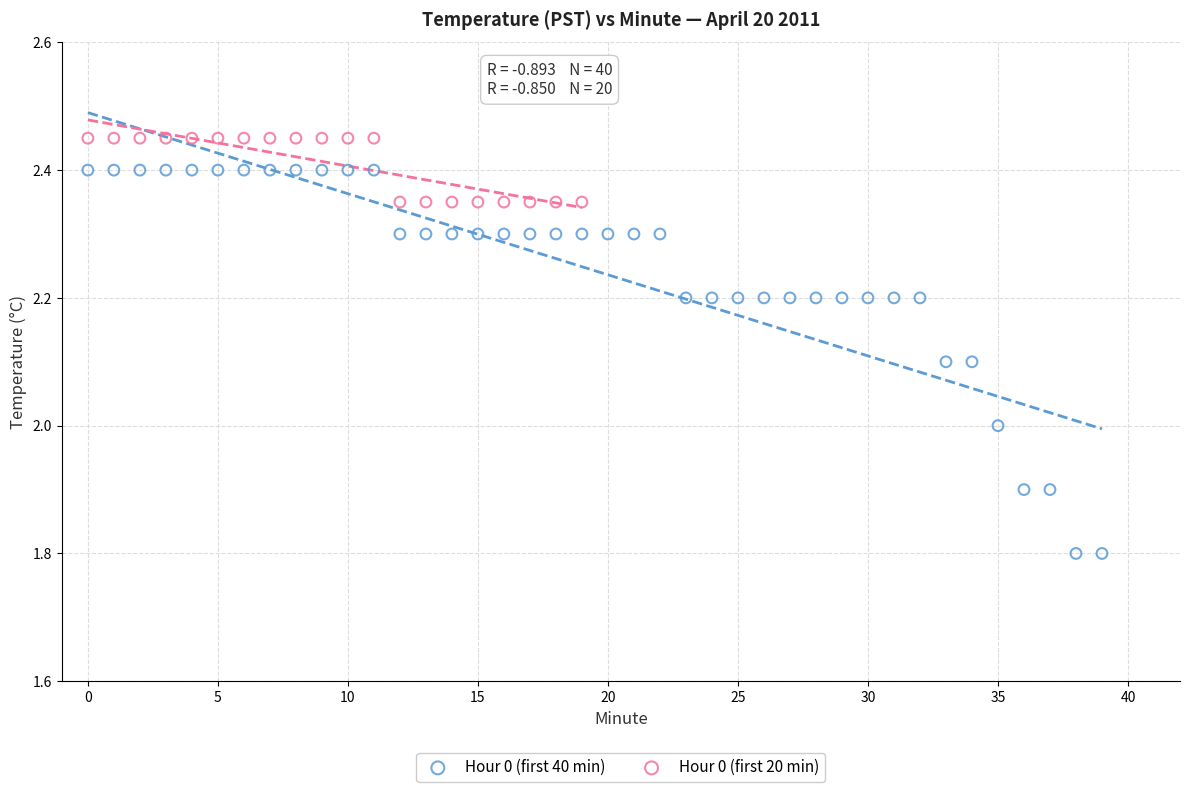

Which series has the widest spread of Y values?

Hour 0 (first 40 min)